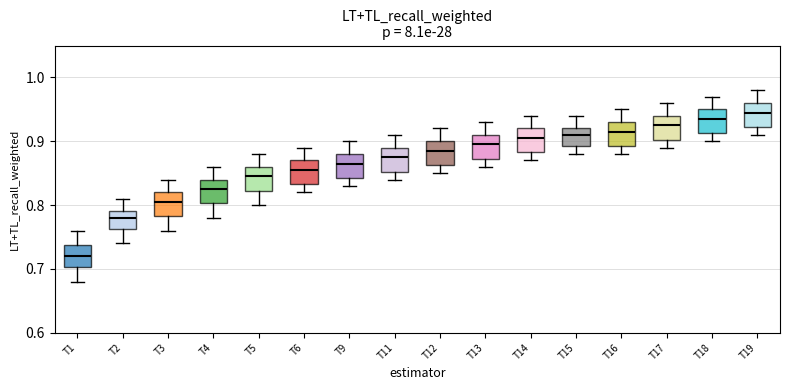

Where is the lower edge of the box for T12 on the y-axis? The values are not printed on the chart, so give them approximately, as read against the axis.

0.86